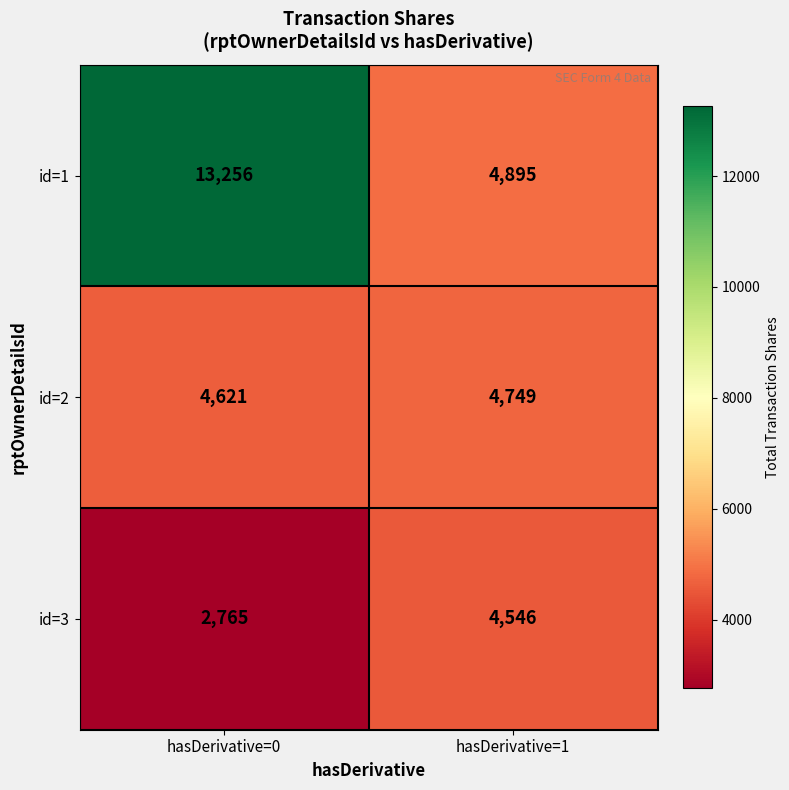

Rank the series at hasDerivative=1 from lowest to highest value.

id=3, id=2, id=1